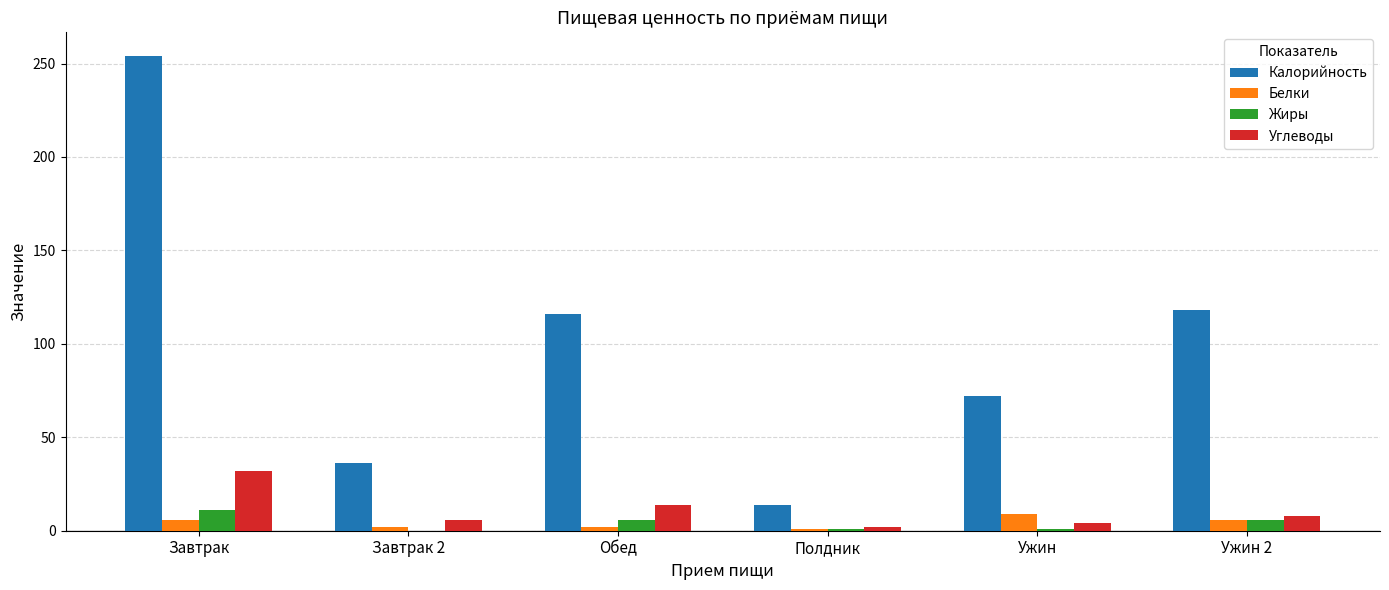

Which series has the largest total across all categories?

Калорийность